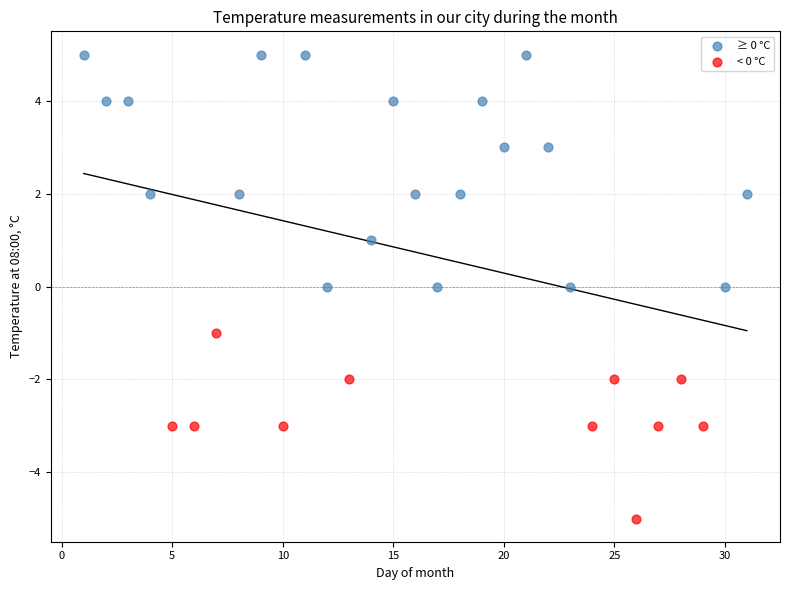

Which series contains the lowest Y value?

< 0 °C